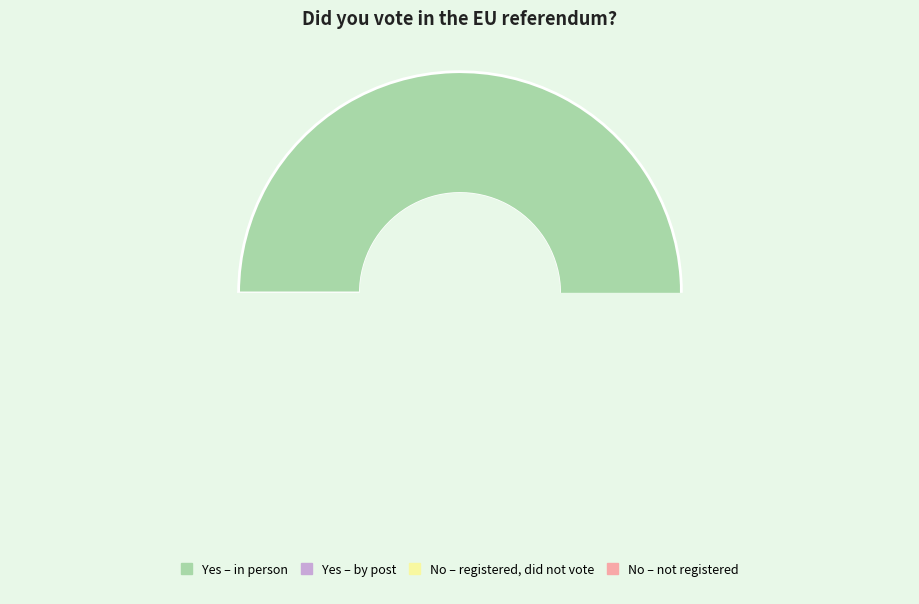

What percentage is NOT represented by No - not registered?

97.0%